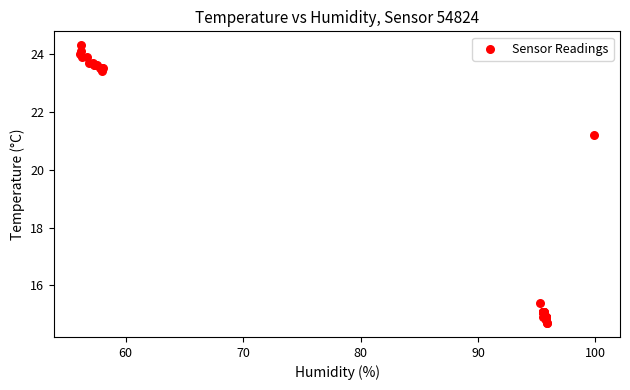

What Y value in the scatter plot is closest to 19?

21.2